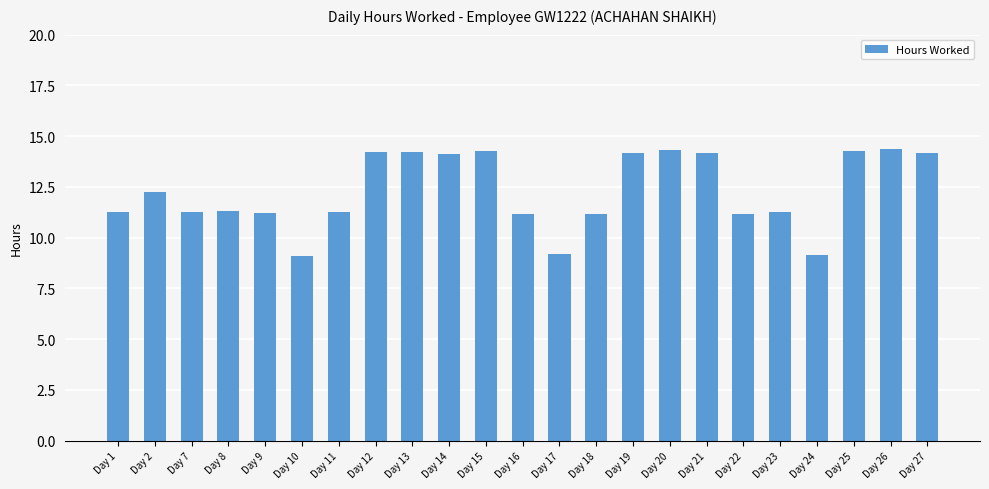

What is the smallest value displayed?

9.1